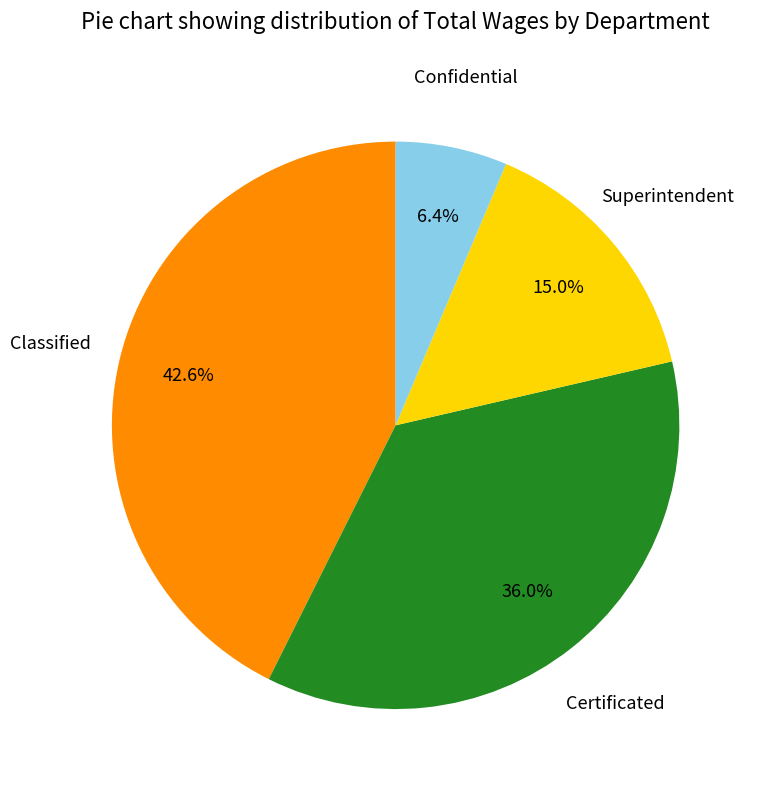

Is there a majority slice in this chart?

No